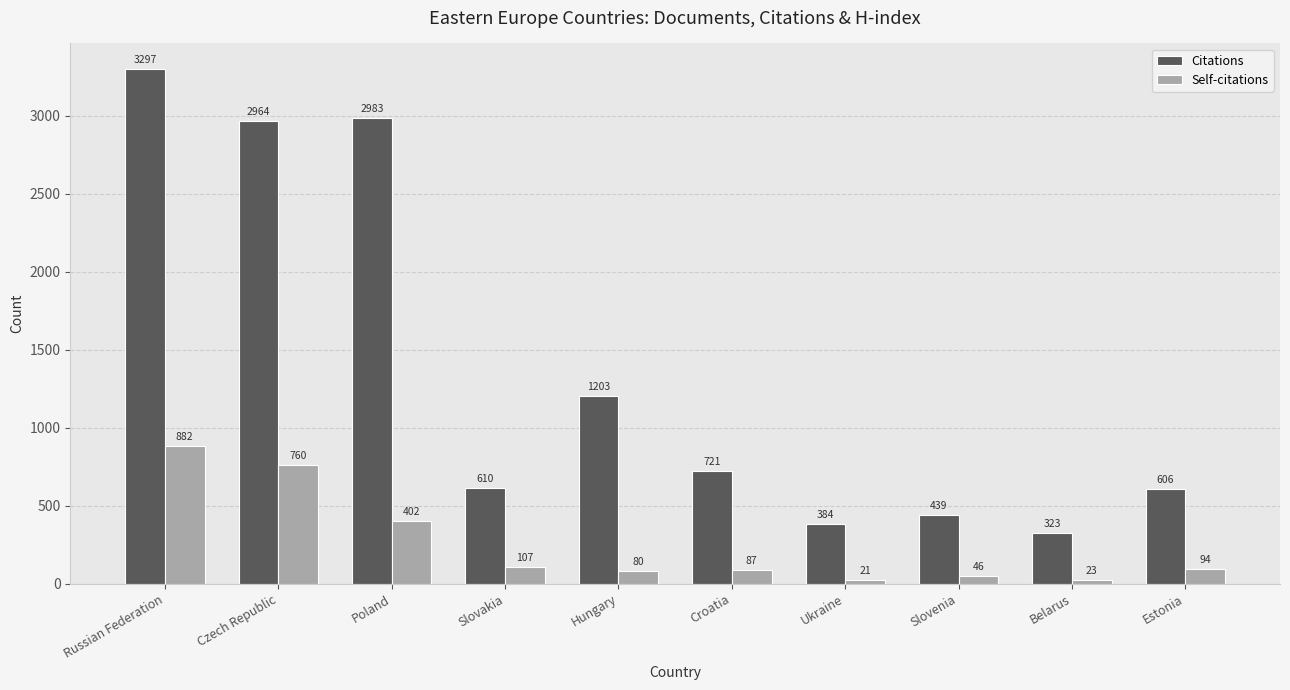

What is the difference between the Self-citations values at Czech Republic and Russian Federation?

122